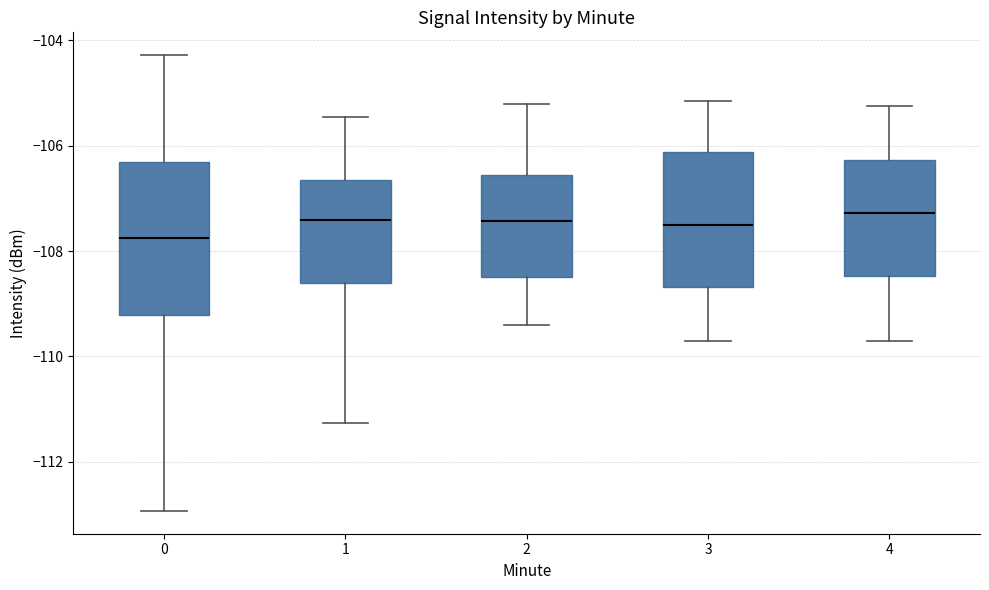

Which box has the lowest median line?

0